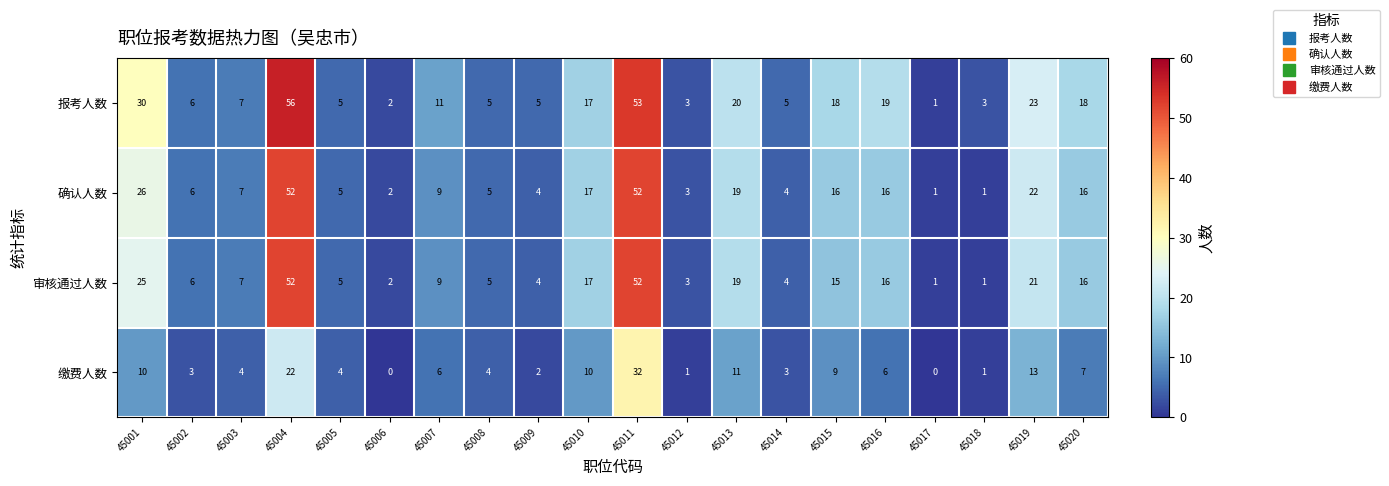

Which category has the highest value across all series?

45004